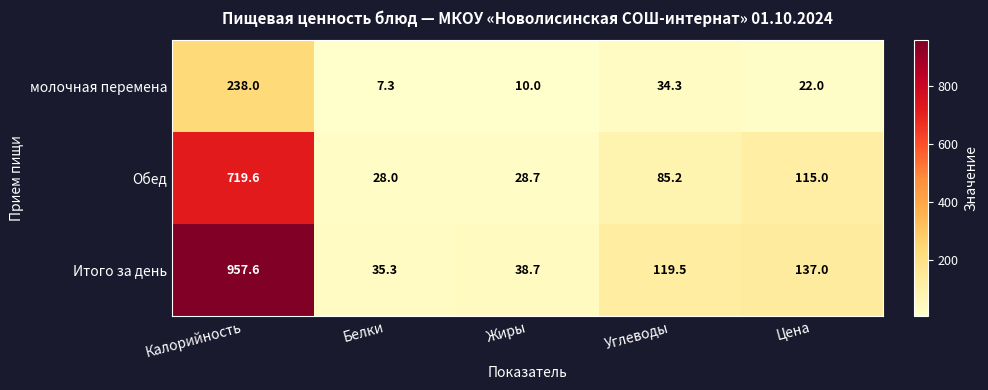

At which label does молочная перемена reach its peak?

Калорийность